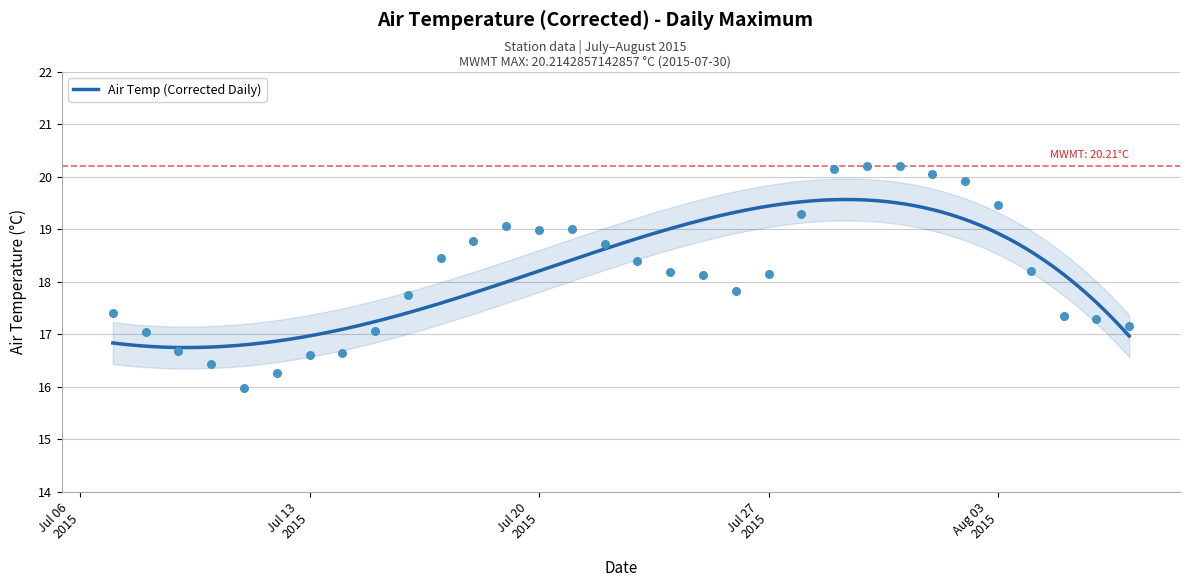

What is the highest value of the Air Temp (Corrected Daily) series?

19.6